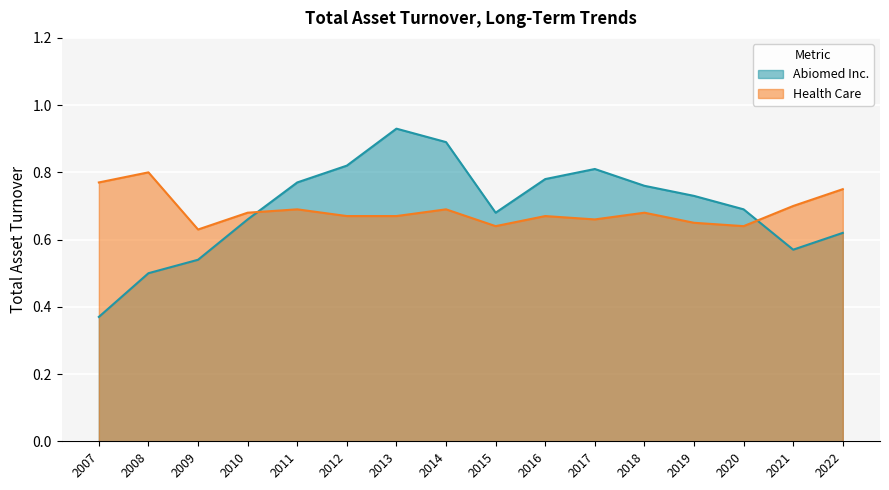

The value of Health Care at 2011 is 0.7. True or false?

True